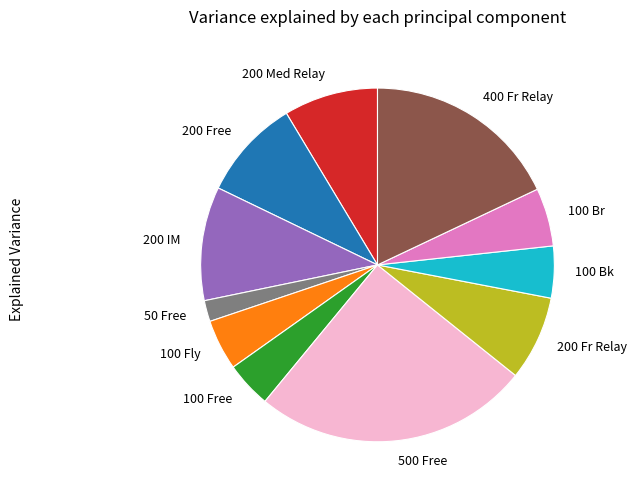

Which category has the biggest portion of the pie?

500 Free